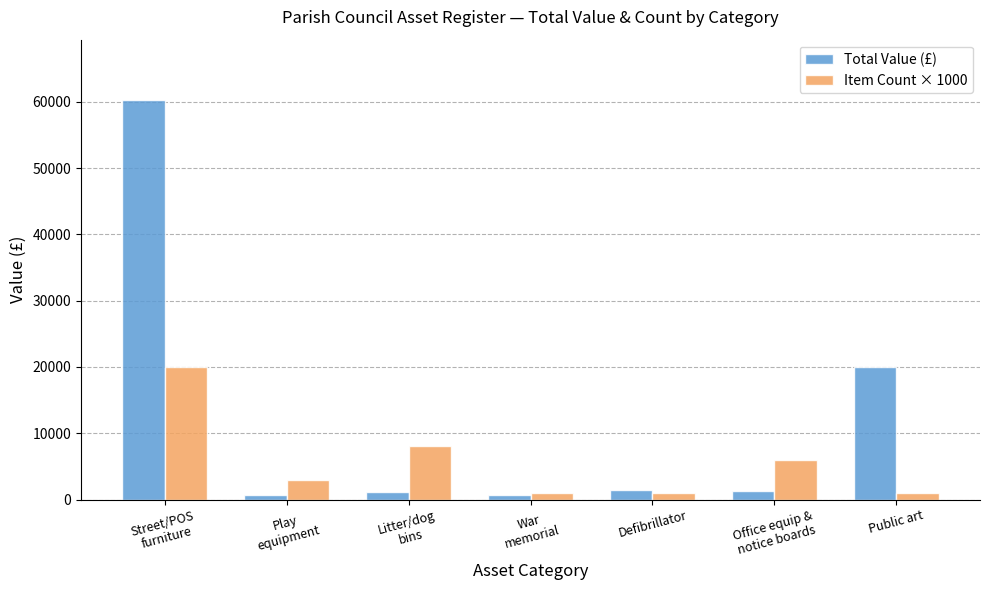

At which label is Total Value (£) closest to 30510?

Public art